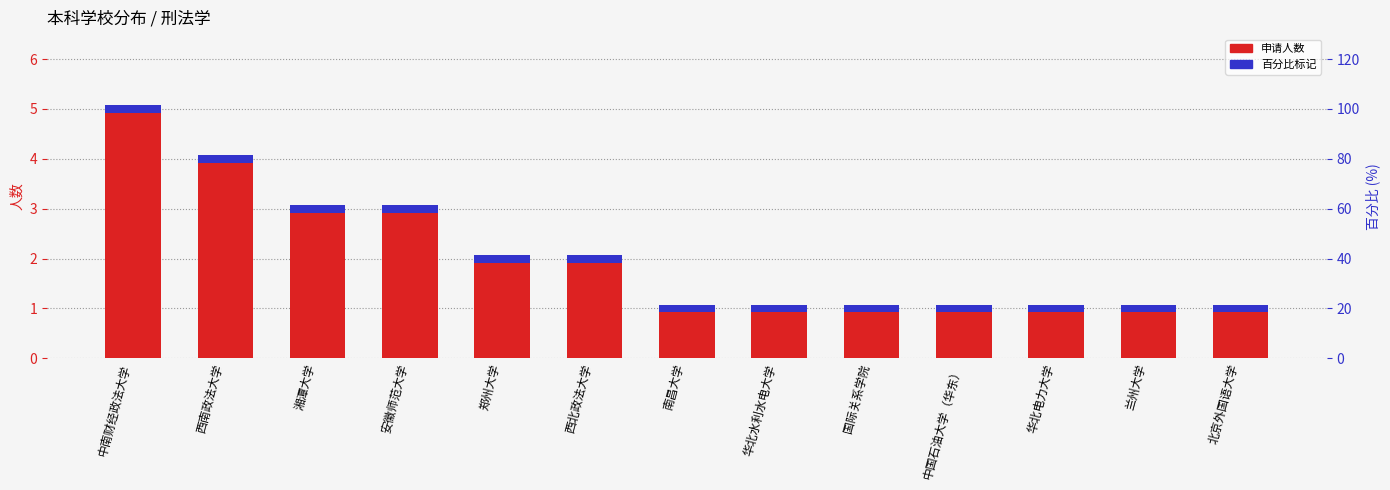

What is the change in value from 西北政法大学 to 华北电力大学?

-1